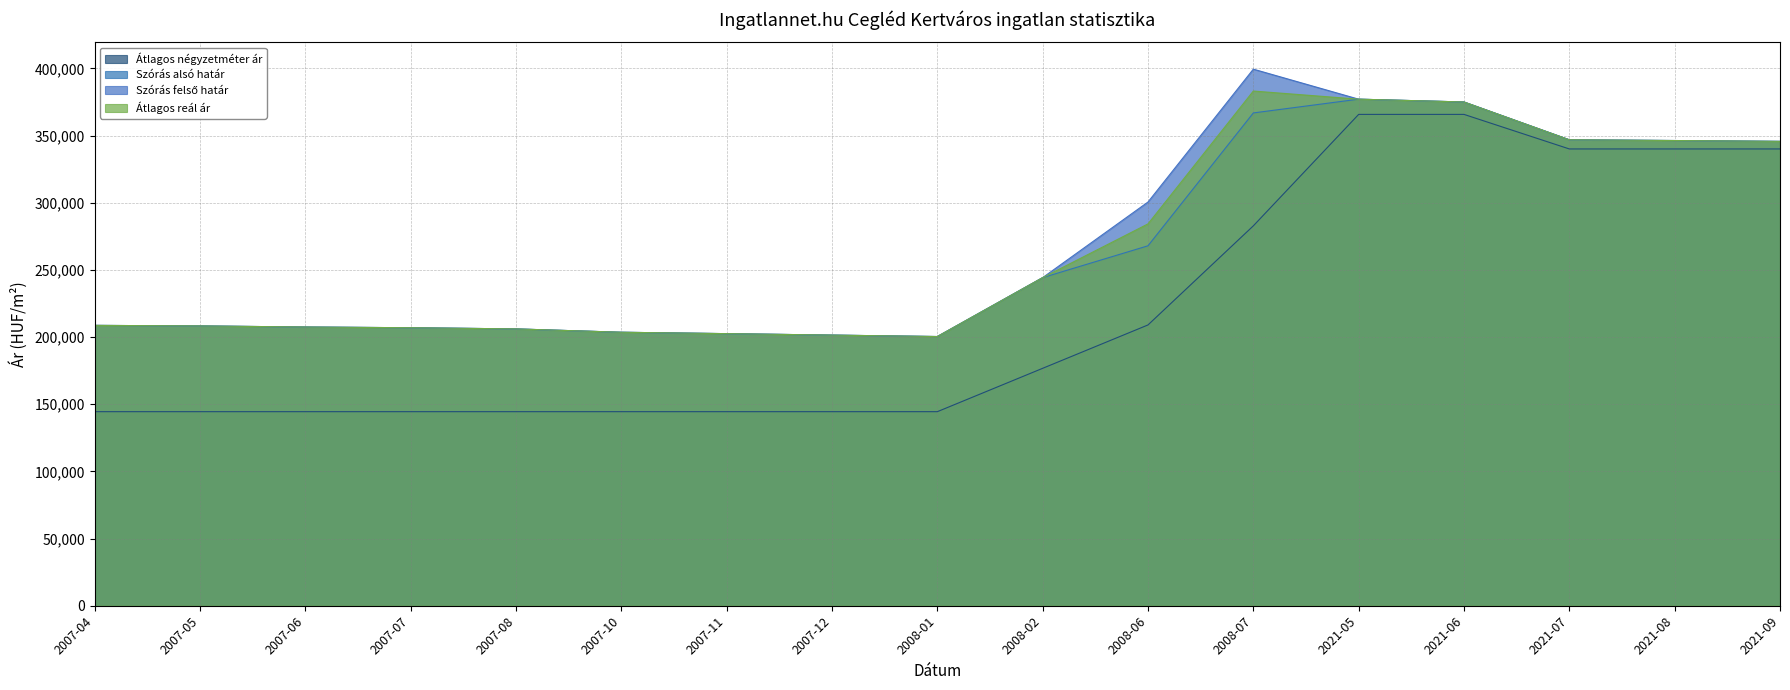

At which label does Átlagos reál ár reach its minimum?

2008-01